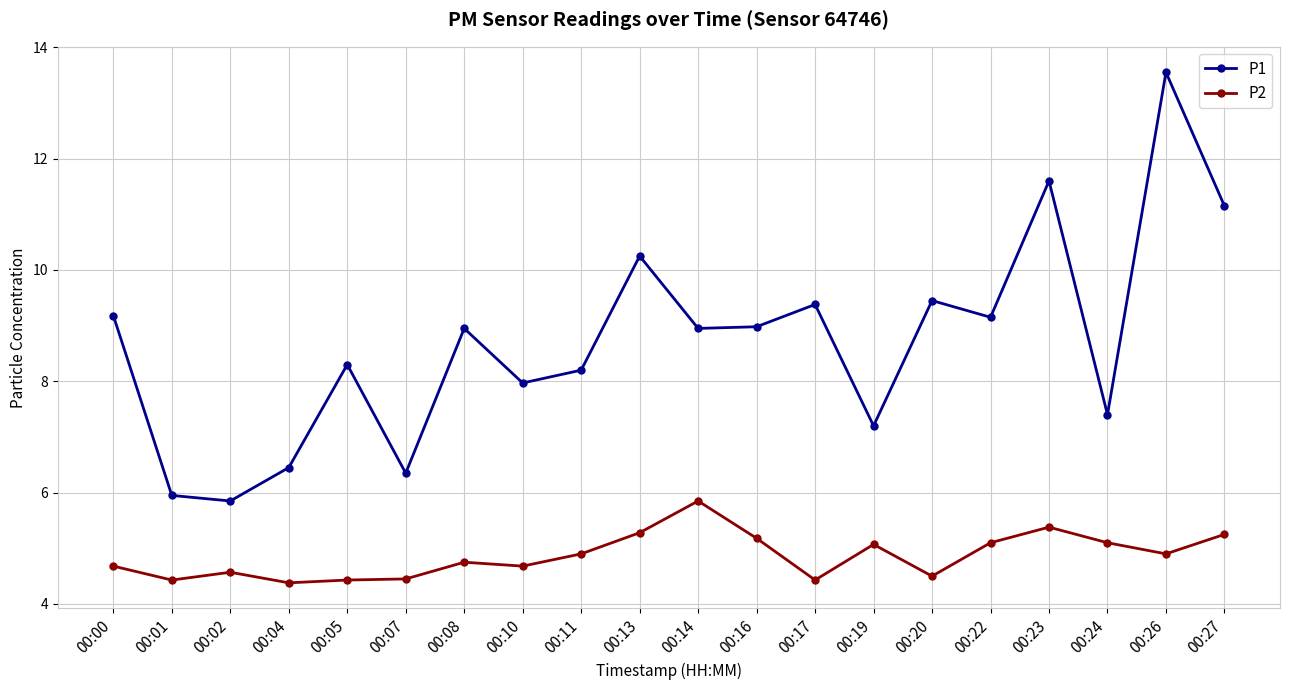

Rank the series by their average value, from highest to lowest.

P1, P2